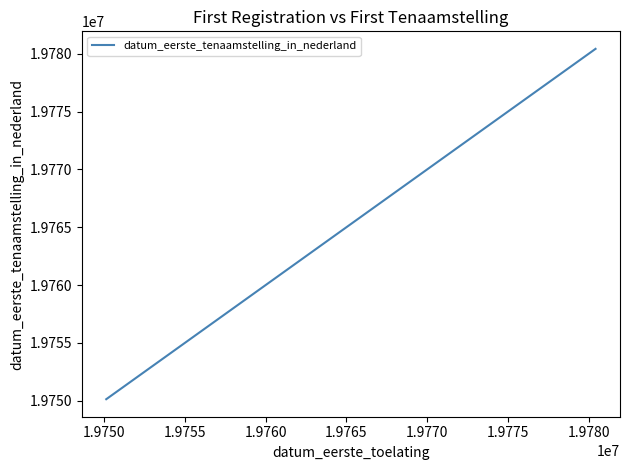

What is the greatest value displayed?

19780427